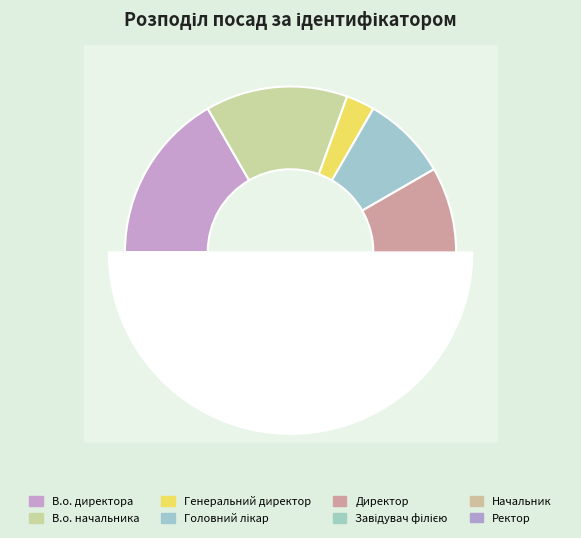

To the nearest percent, what is the combined percentage of Завідувач філією and Генеральний директор?

25%